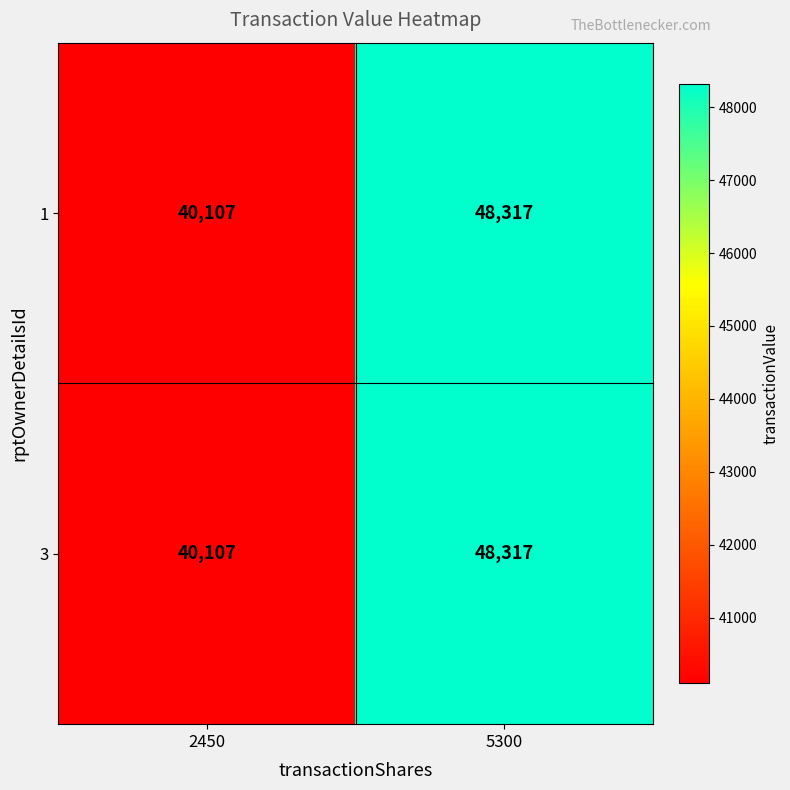

Count the number of categories in the chart.

2